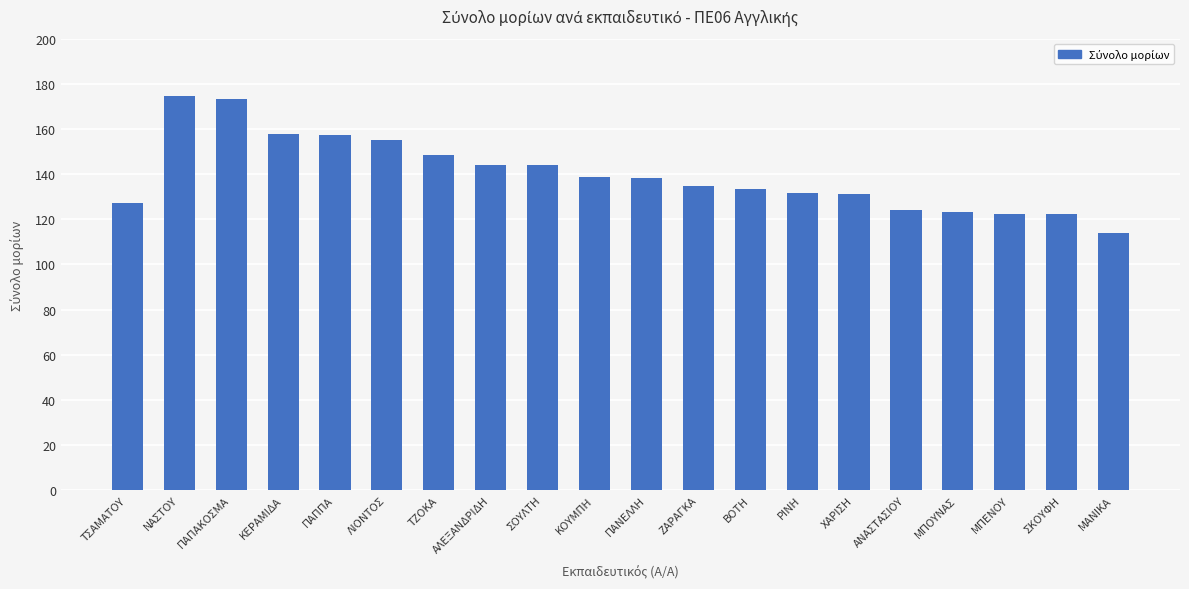

What is the average value?

139.8